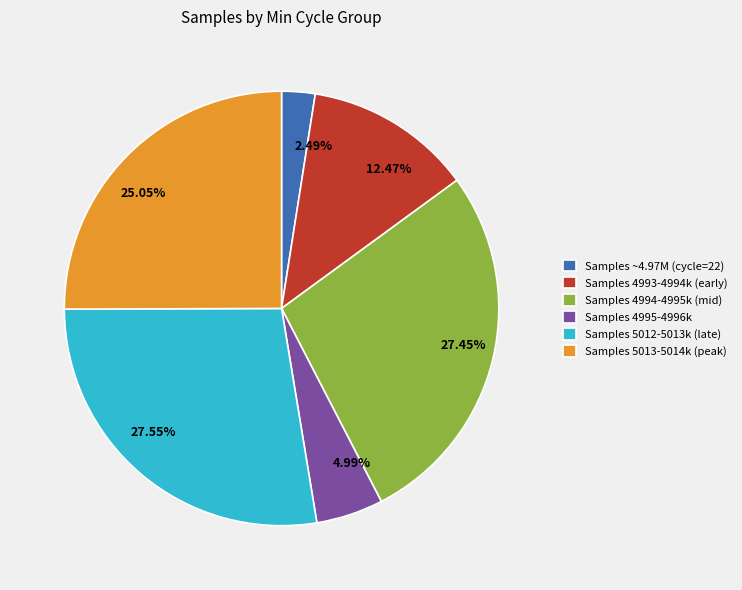

Combined, do Samples 5012-5013k (late) and Samples 4995-4996k account for over 50%?

No